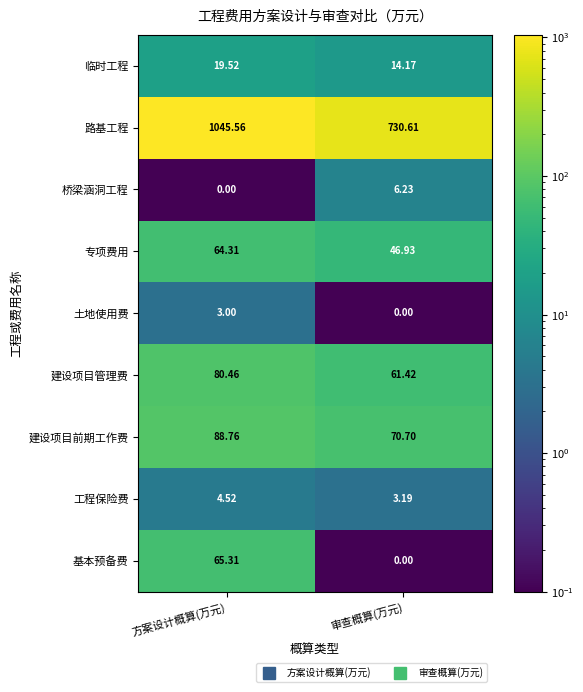

Which series has the widest spread of values?

路基工程